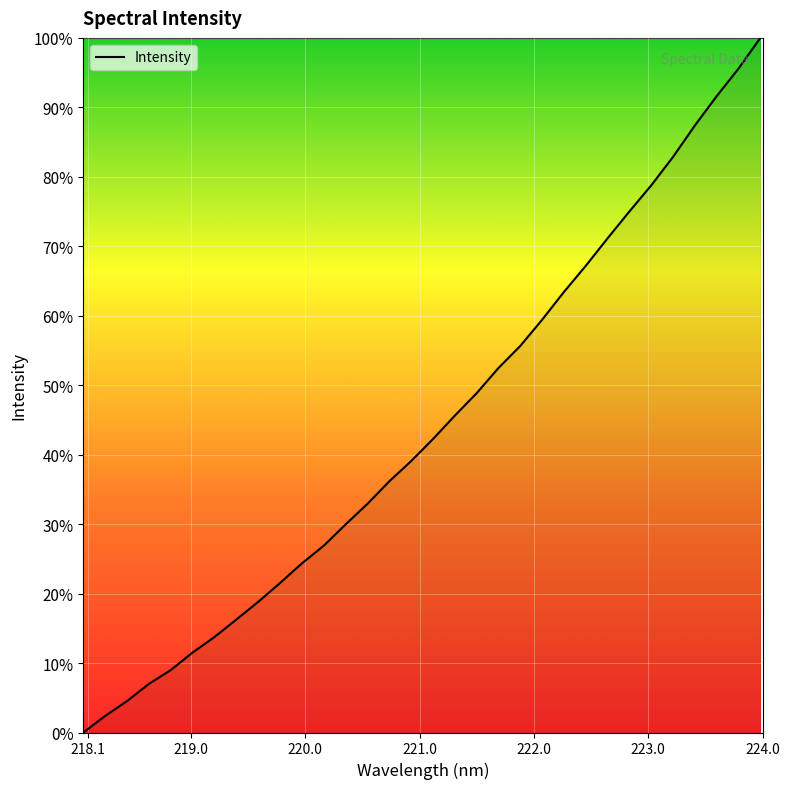

What is the difference between the maximum and minimum values?

100.0